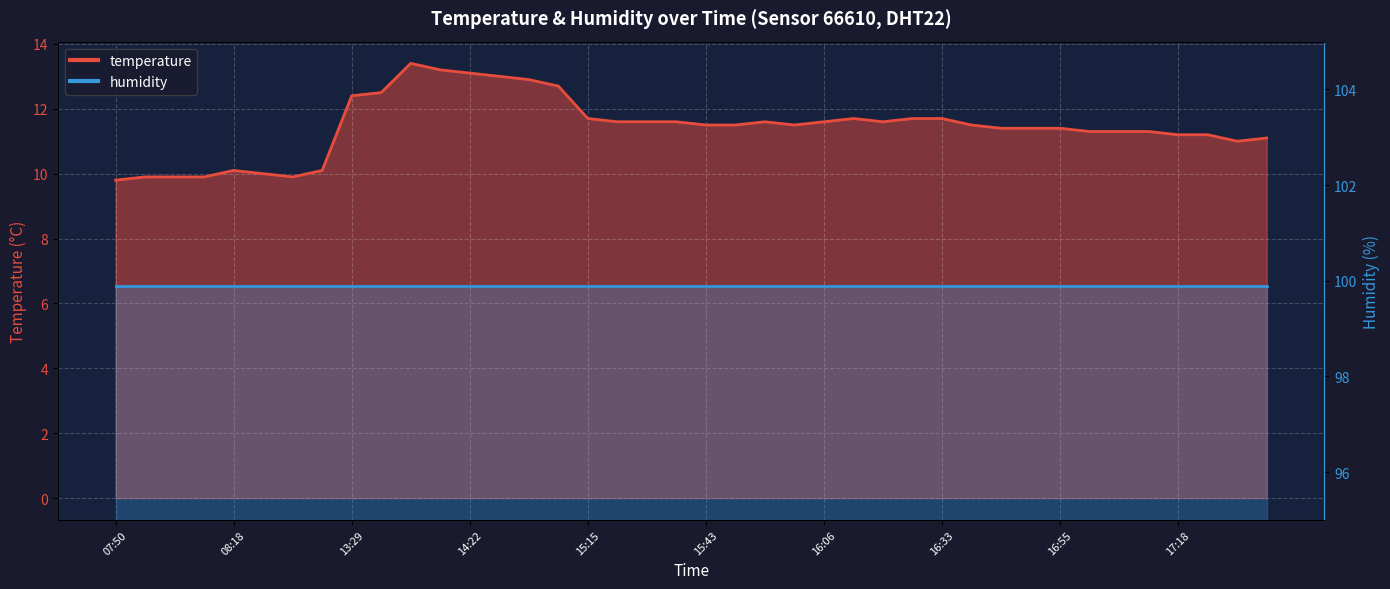

What value does the data have at 17:01?

11.3